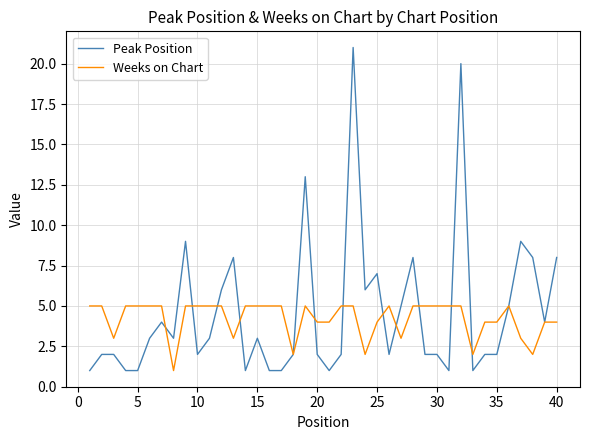

How many Weeks on Chart values are between 4 and 5?

31